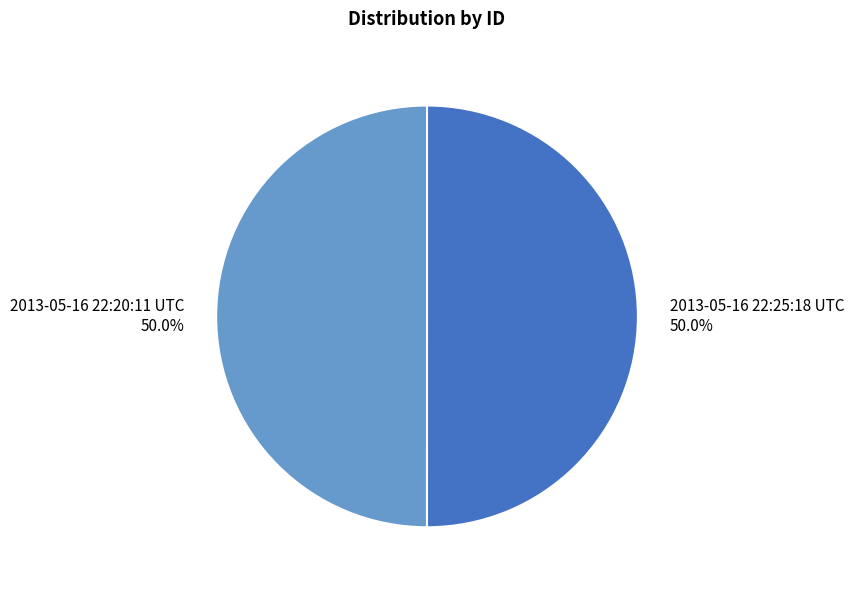

The 2013-05-16 22:20:11 UTC slice represents 35% of the pie. True or false?

False